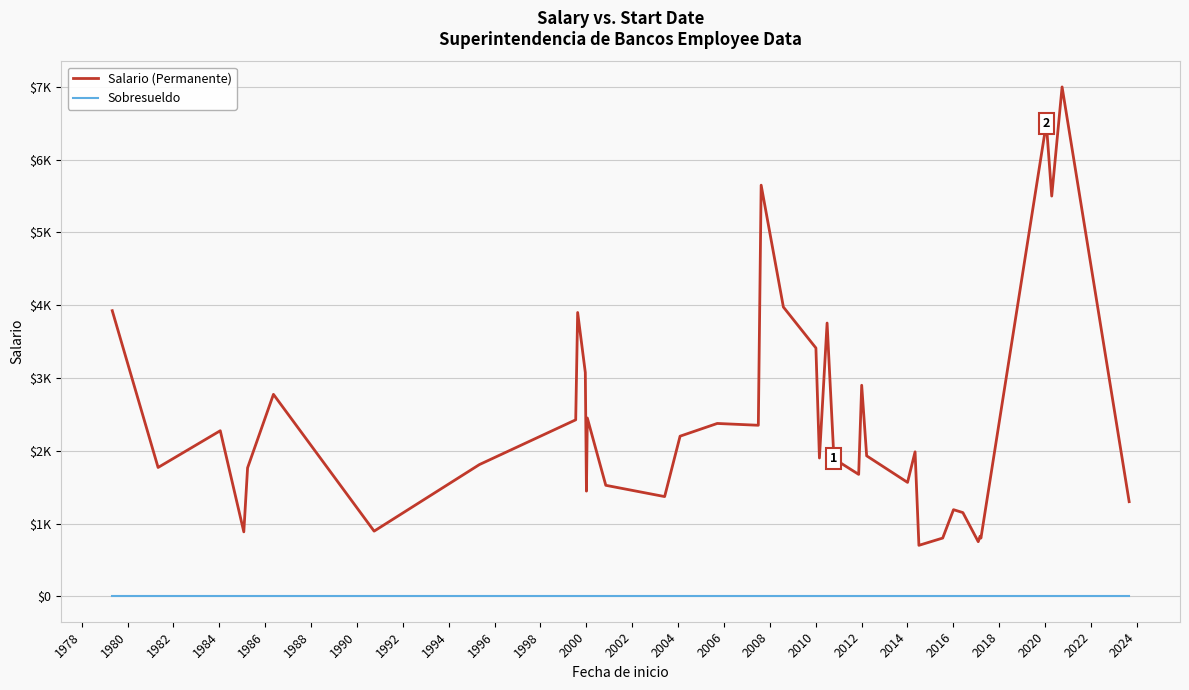

Reading left to right, extract all data points from this chart.

Salario (Permanente): 3925	1770	2275	885	1765	2775	895	1810	2425	3900	3075	1445	2450	1525	1370	2200	2375	2350	5650	3975	3412	1900	3755	1890	1675	2900	1930	1565	1985	700	800	1190	1150	750	825	800	6500	5500	7000	1300
Sobresueldo: 0	0	0	0	0	0	0	0	0	0	0	0	0	0	0	0	0	0	0	0	0	0	0	0	0	0	0	0	0	0	0	0	0	0	0	0	0	0	0	0